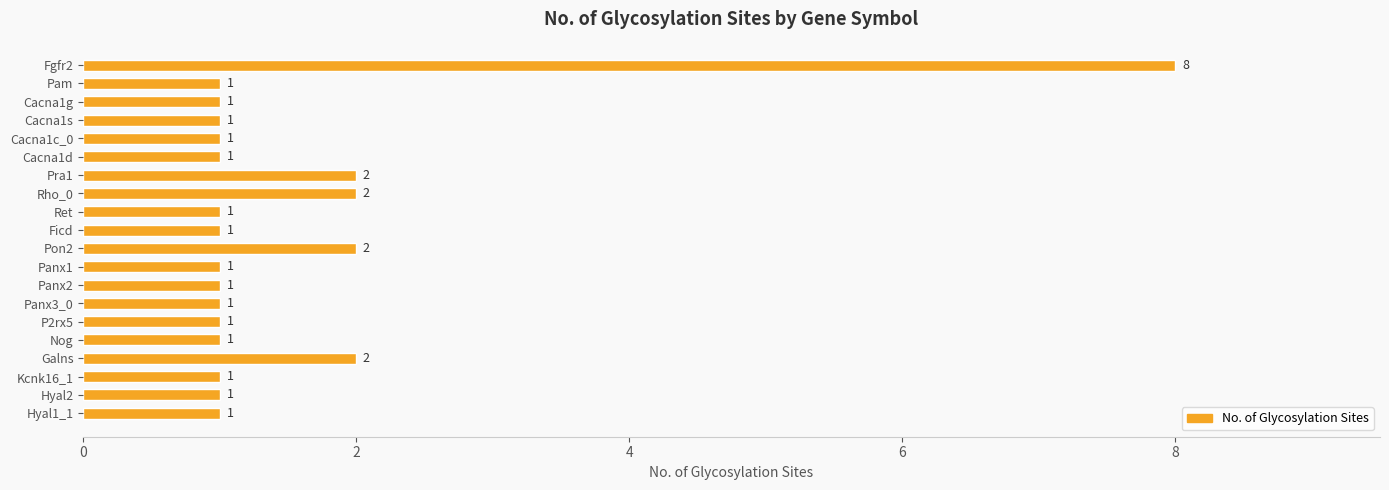

What is the greatest value displayed?

8